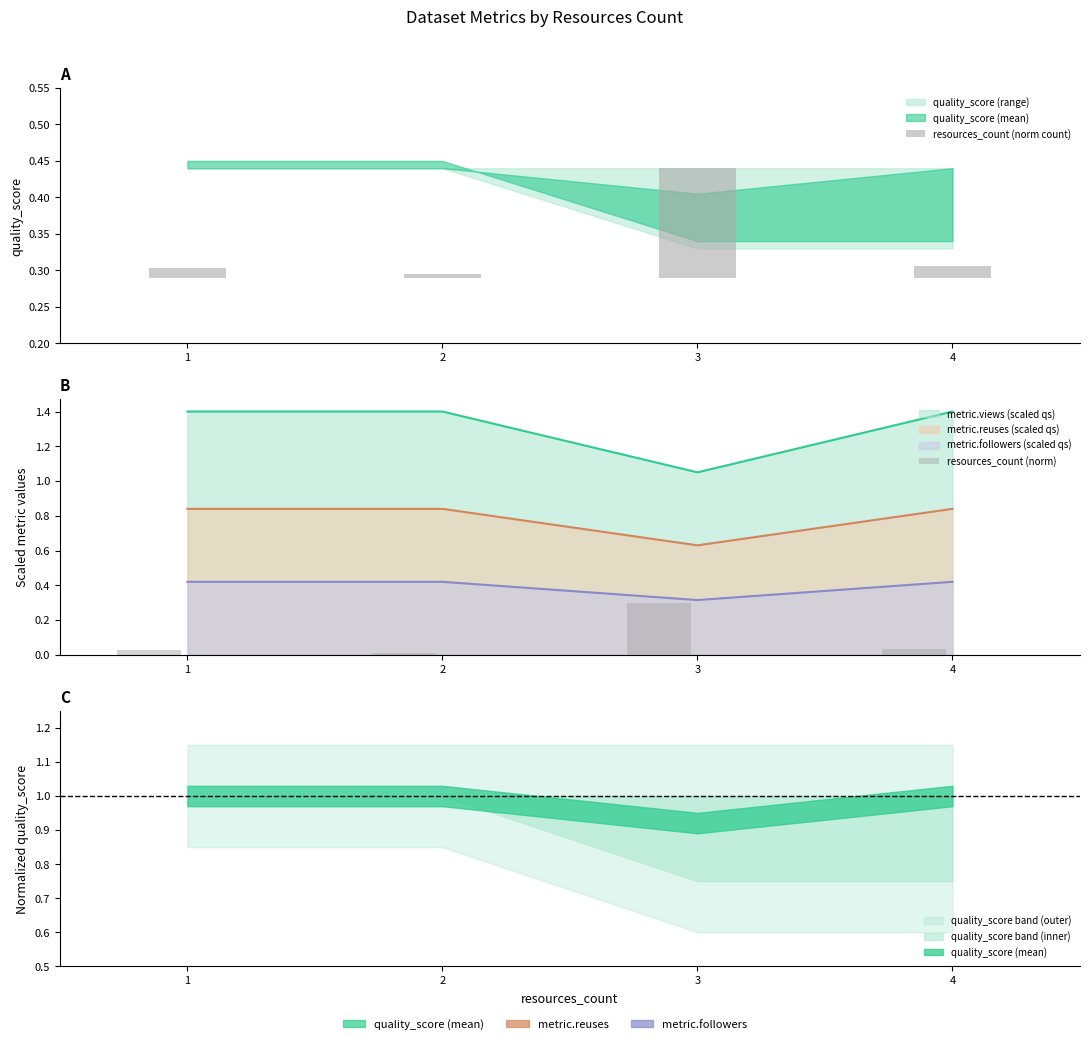

How many bars are there in total?

8